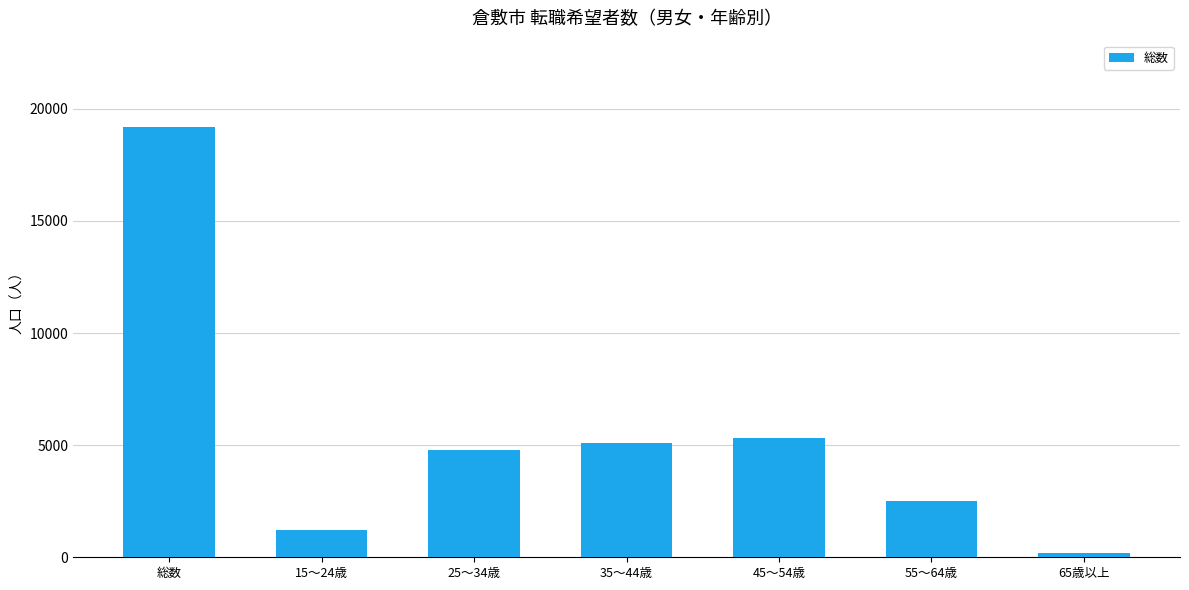

What is the greatest value displayed?

19200